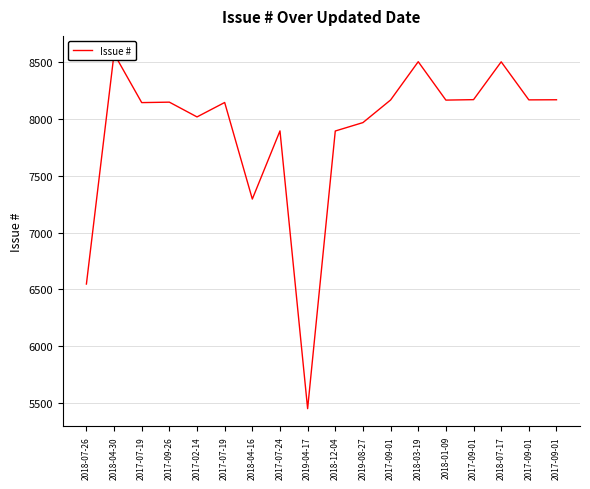

Does the chart display data point markers on the line(s)?

No